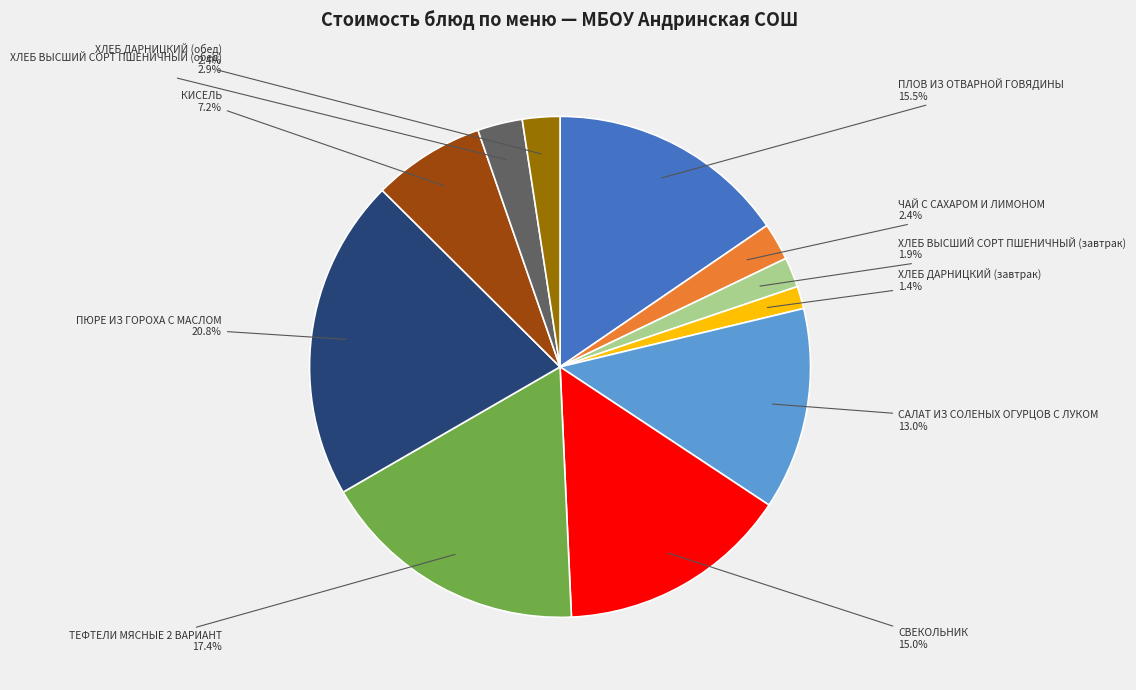

Does ХЛЕБ ДАРНИЦКИЙ (завтрак) represent more than half of the total?

No